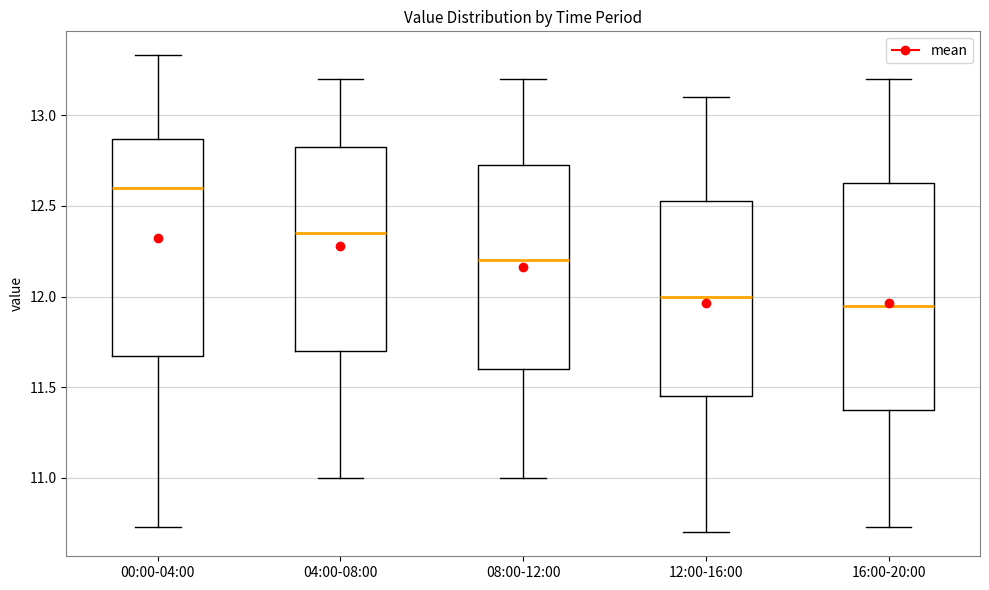

Comparing the boxes themselves (not the whiskers), which one is the tallest?

16:00-20:00